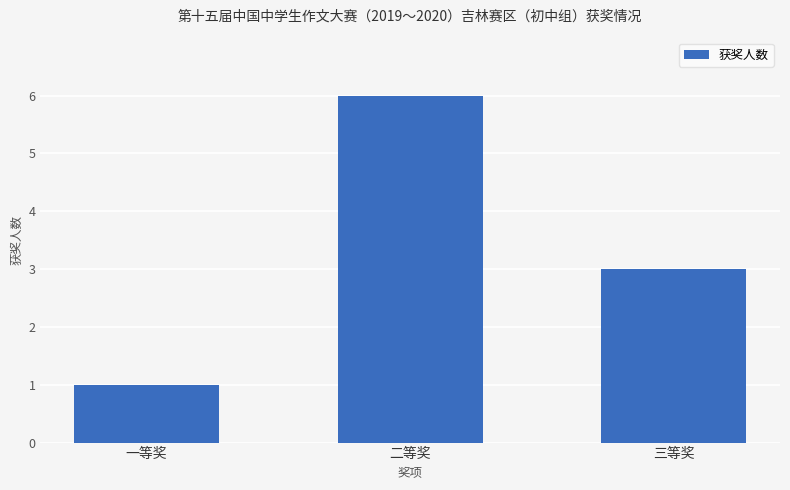

Rank the categories by value from highest to lowest.

二等奖, 三等奖, 一等奖